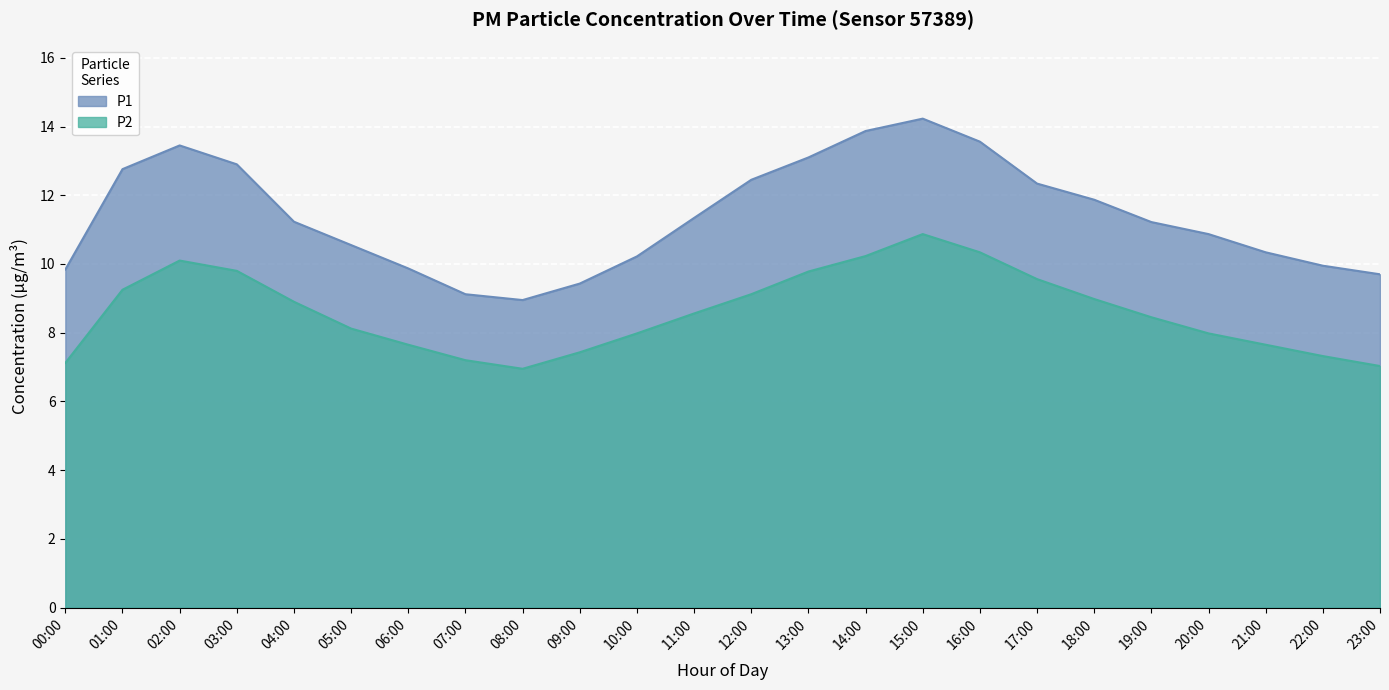

The P1 series shows 5.7 at 16:00. True or false?

False